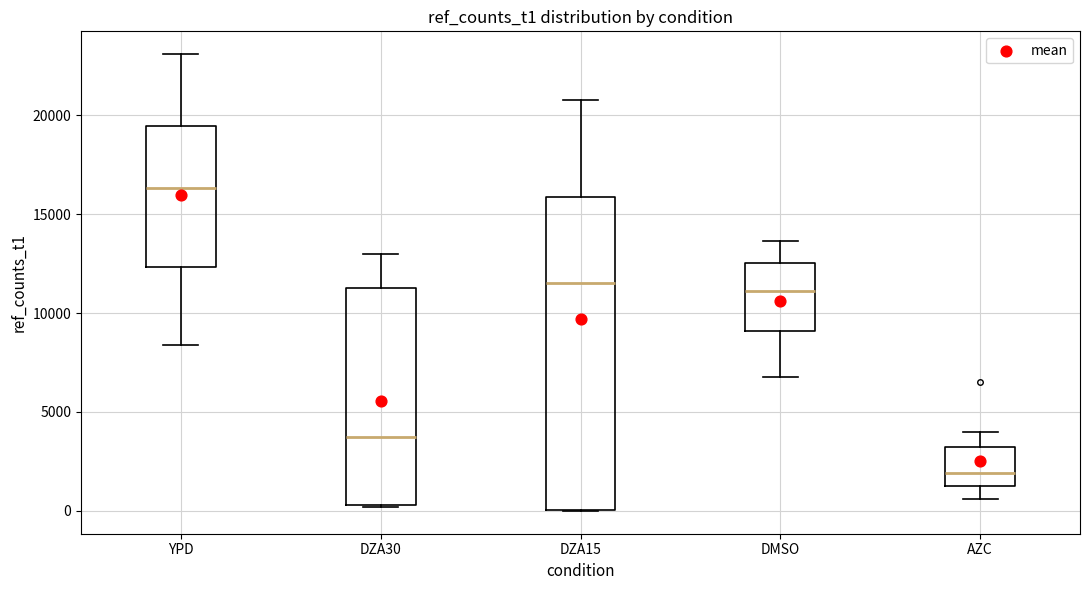

Reading left to right, read every box against the y-axis: the position of its median line, the range the box covers, and the ends of its whiskers. The values are not printed on the chart, so give them approximately, as read against the axis.

YPD: median 16500, box 12500 to 19500, whiskers 8500 to 23000
DZA30: median 3500, box 500 to 11500, whiskers 0 to 13000
DZA15: median 11500, box 0 to 16000, whiskers 0 to 21000
DMSO: median 11000, box 9000 to 12500, whiskers 7000 to 13500
AZC: median 2000, box 1000 to 3000, whiskers 500 to 4000